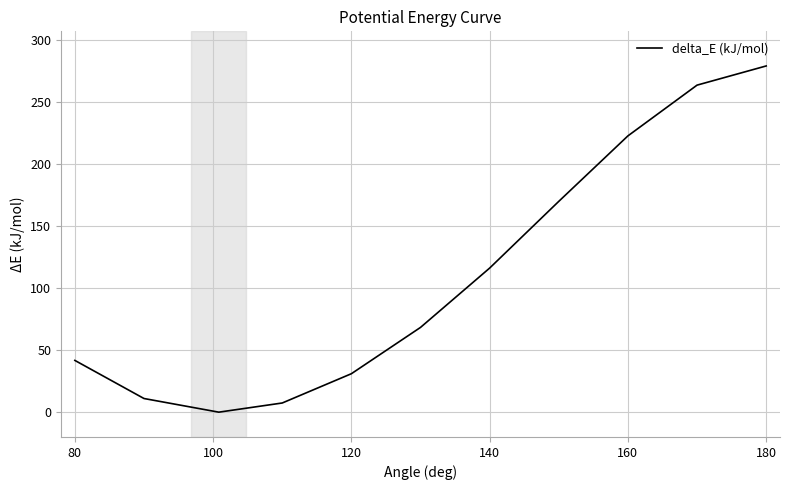

What is the maximum value shown in the chart?

279.2